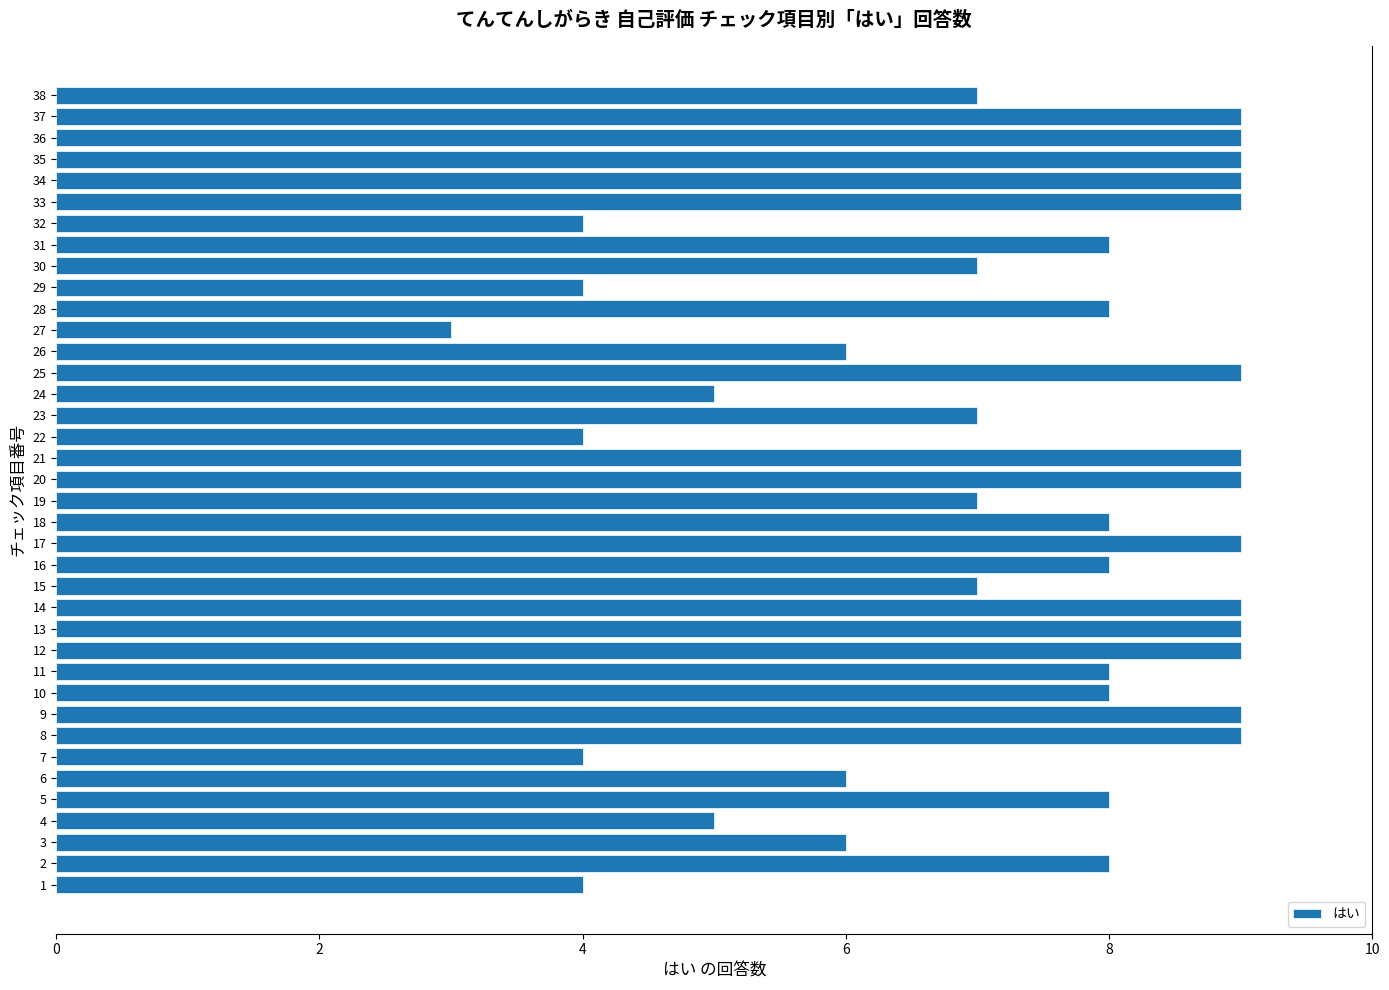

How many values are between 6 and 9?

30